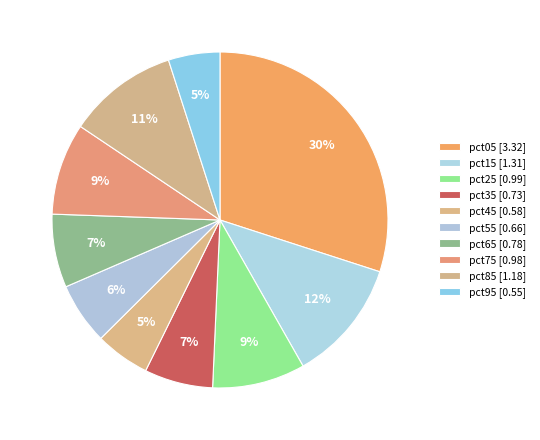

Which slice is the smallest?

pct95